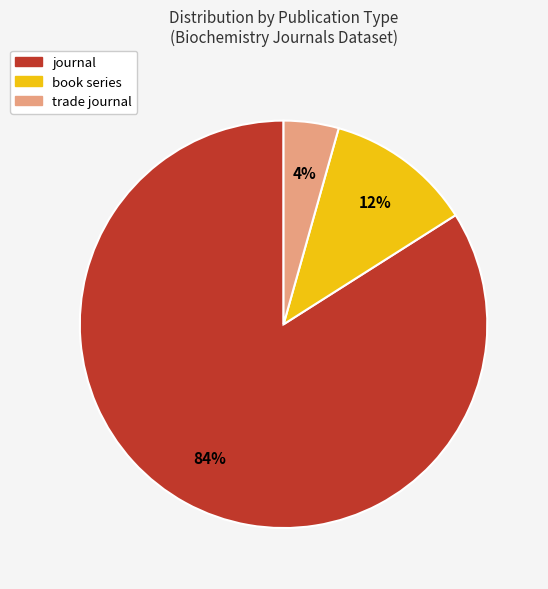

The journal slice represents 84% of the pie. True or false?

True